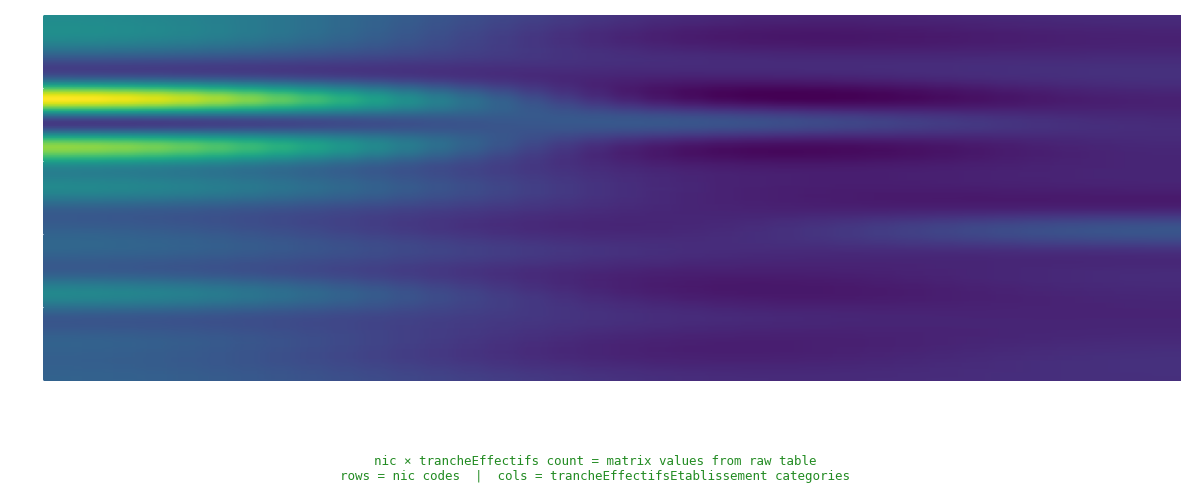

Reading left to right, extract all data points from this chart.

00015: NN=0	01=1	00=0
00023: NN=1	01=0	00=0
00011: NN=2	01=0	00=0
00012: NN=1	01=0	00=0
00100: NN=1	01=0	00=0
00019: NN=2	01=0	00=0
00010: NN=2	01=0	00=0
00013: NN=1	01=0	00=0
00028: NN=2	01=0	00=0
00017: NN=4	01=0	00=0
00014: NN=5	01=0	00=0
00024: NN=1	01=0	00=1
00018: NN=2	01=0	00=0
00027: NN=1	01=0	00=0
00025: NN=1	01=0	00=0
00030: NN=1	01=0	00=0
00047: NN=1	01=0	00=0
04121: NN=1	01=0	00=0